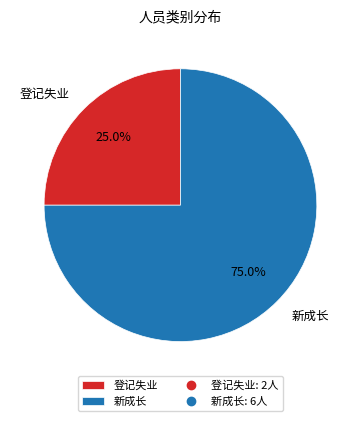

What is the ratio of the value at 登记失业 to the value at 新成长?

0.3